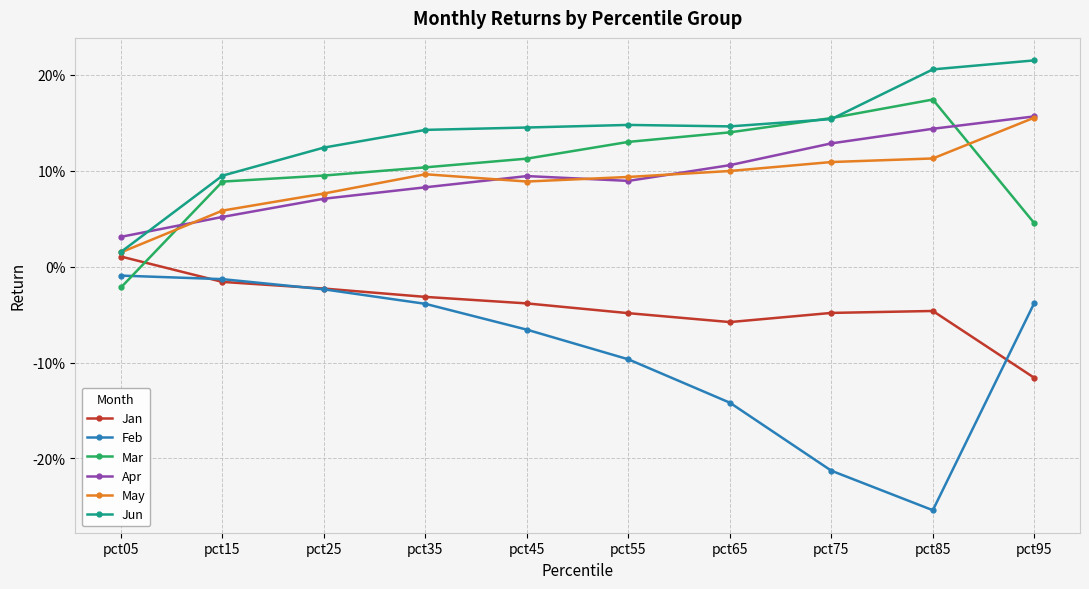

At which label does May reach its minimum?

pct05